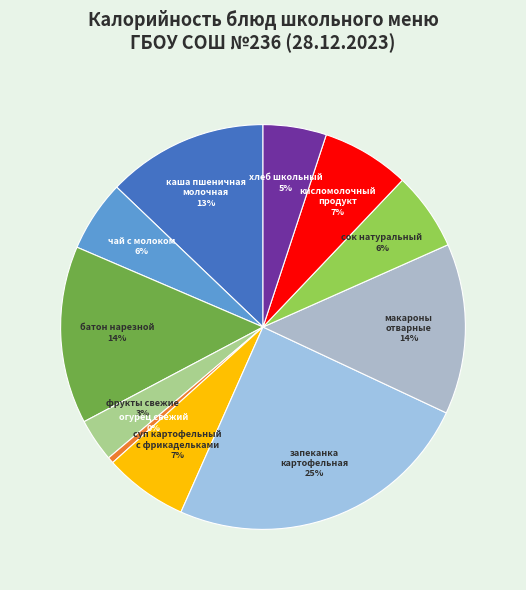

Does фрукты свежие represent more than half of the total?

No